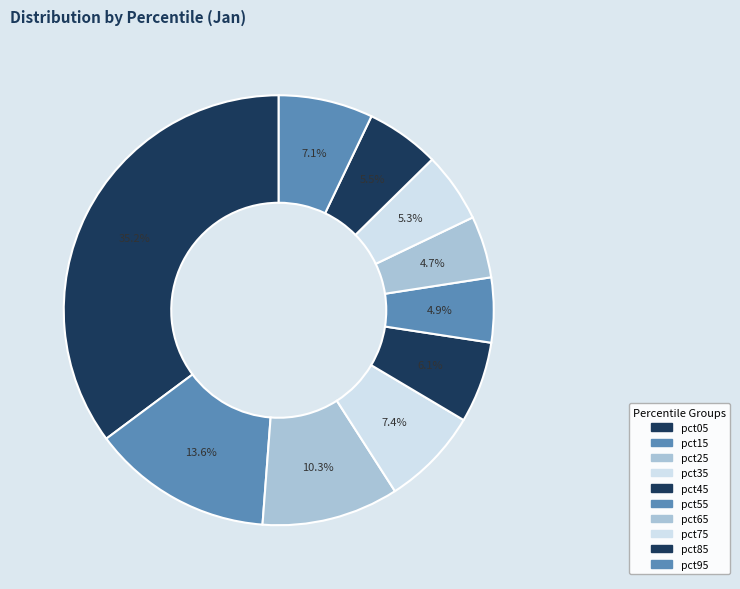

How many slices are in this pie chart?

10